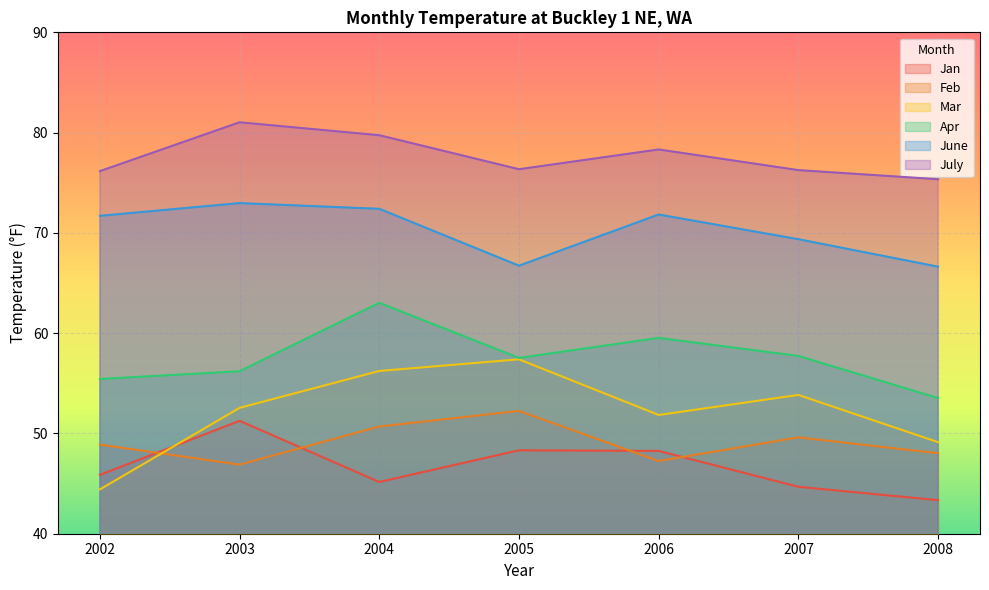

What are all the series names shown in the legend?

Jan, Feb, Mar, Apr, June, July